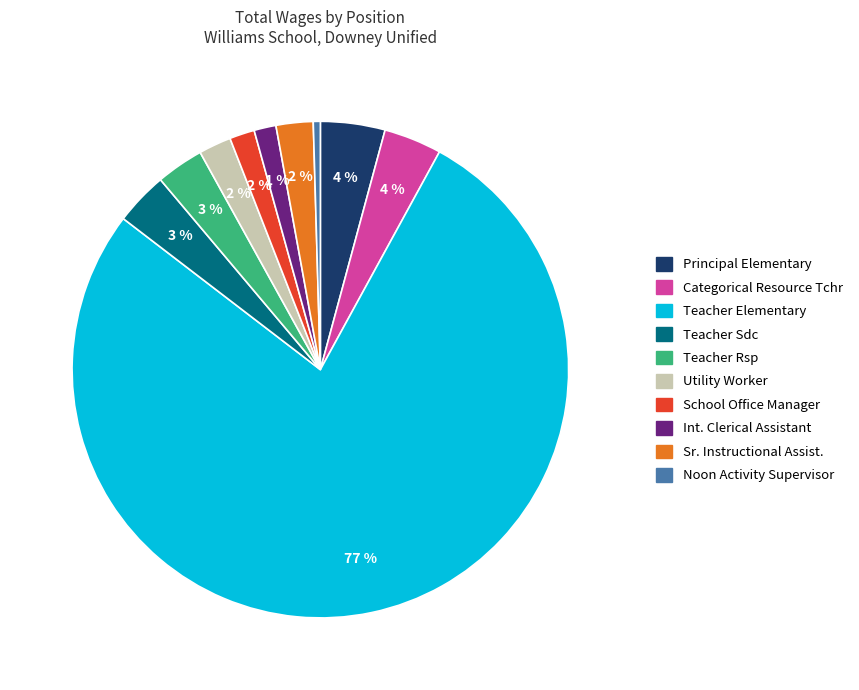

Between Int. Clerical Assistant and Principal Elementary, which is larger?

Principal Elementary